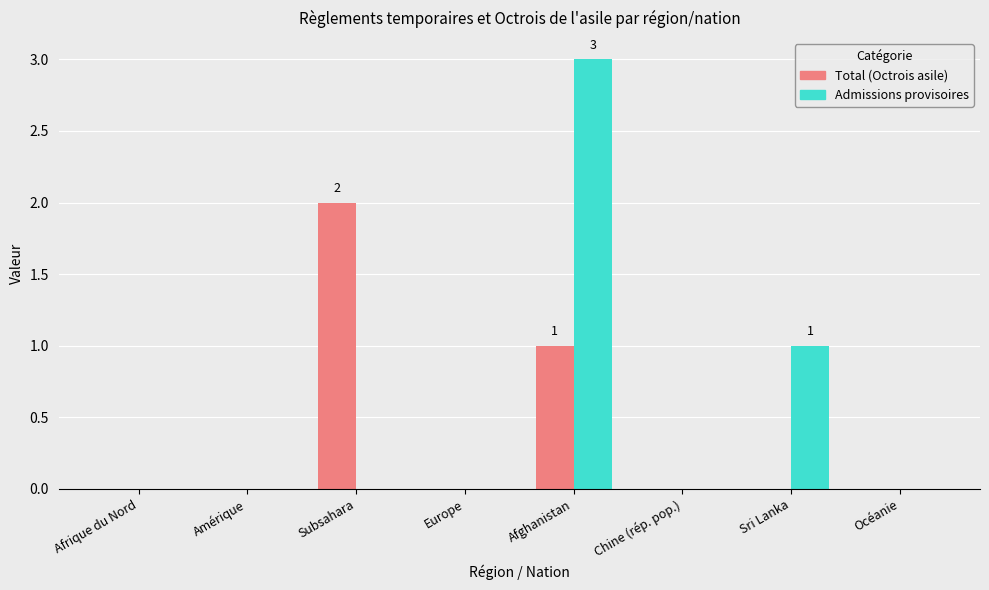

Reading right to left, transcribe all the data shown in this chart.

Total (Octrois asile): Océanie=0	Sri Lanka=0	Chine (rép. pop.)=0	Afghanistan=1	Europe=0	Subsahara=2	Amérique=0	Afrique du Nord=0
Admissions provisoires: Océanie=0	Sri Lanka=1	Chine (rép. pop.)=0	Afghanistan=3	Europe=0	Subsahara=0	Amérique=0	Afrique du Nord=0